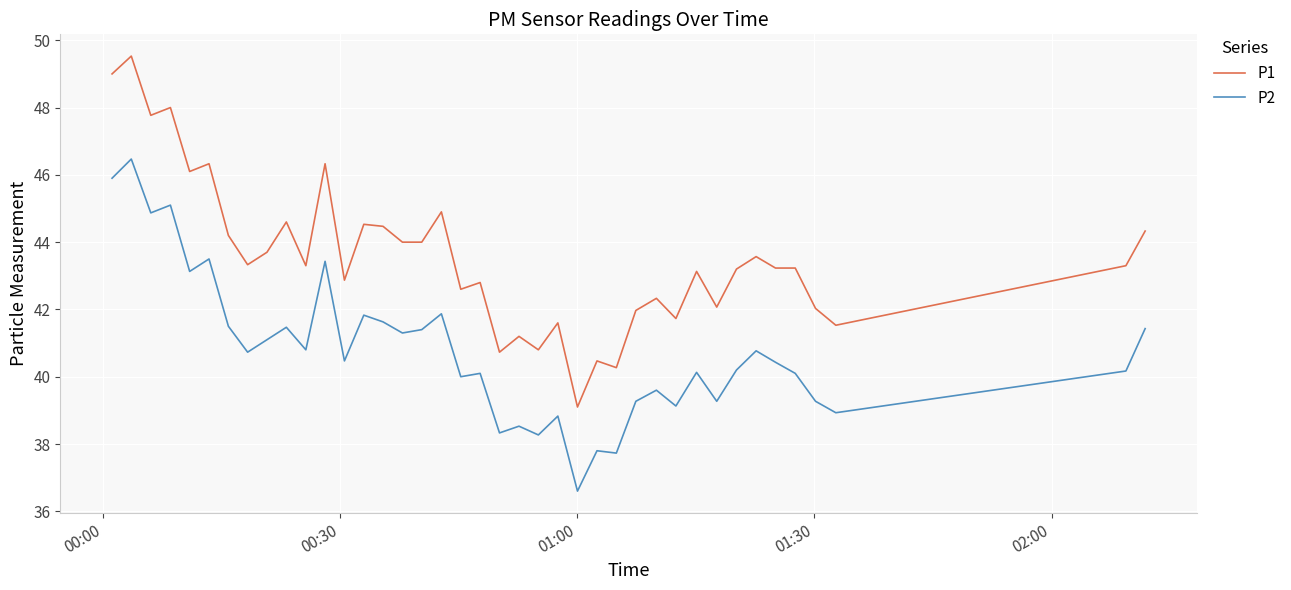

Which series has the largest range (max minus min)?

P1